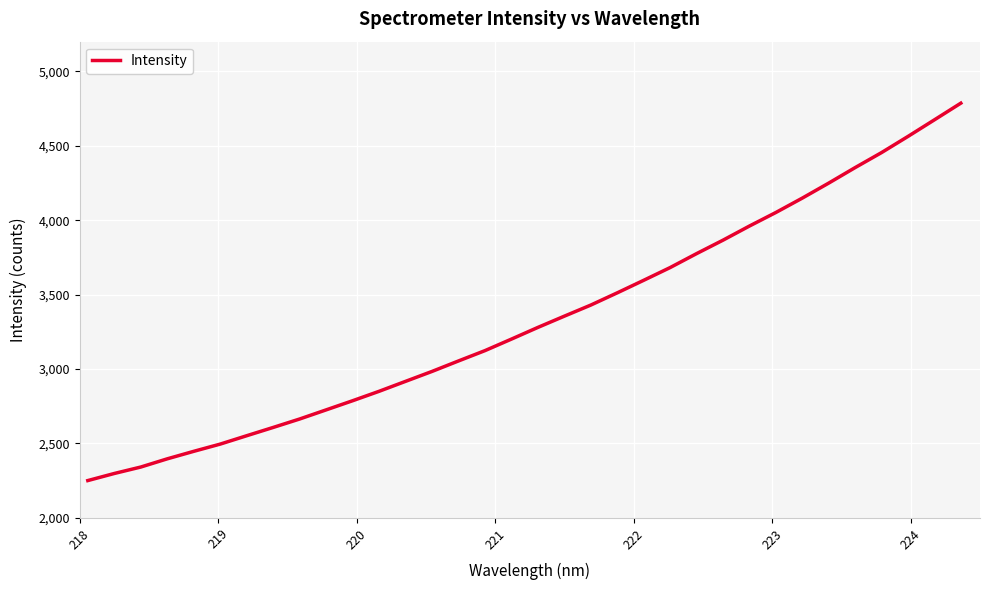

What is the difference between the second highest and minimum values?

2423.8